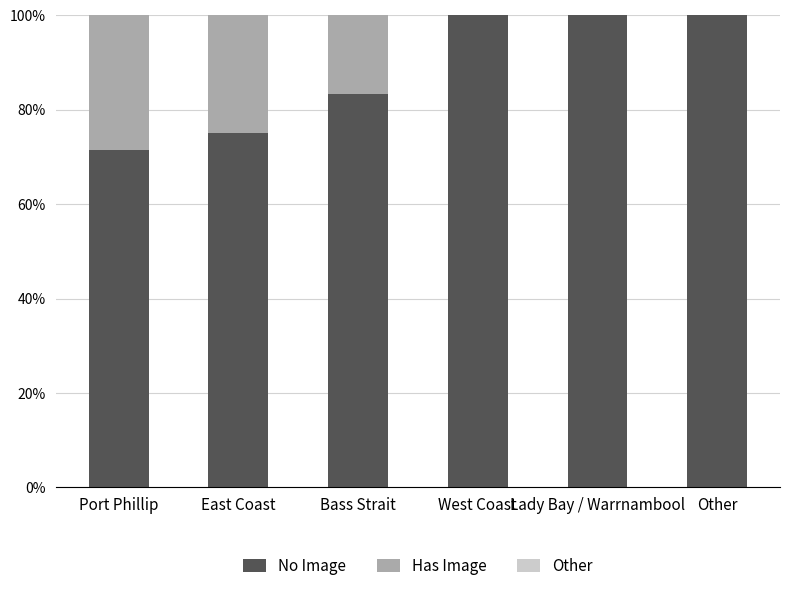

How many series are shown in this chart?

2